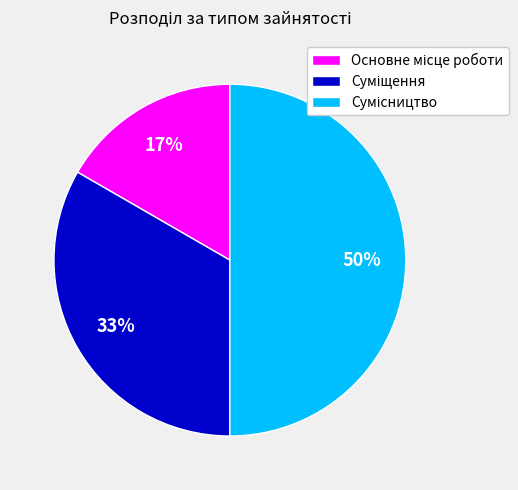

To the nearest percent, what is the average slice percentage?

33%